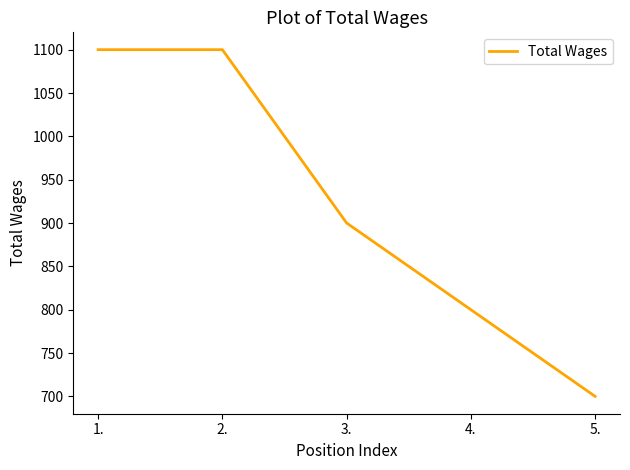

What value does the data have at 4., to the nearest 50?

800